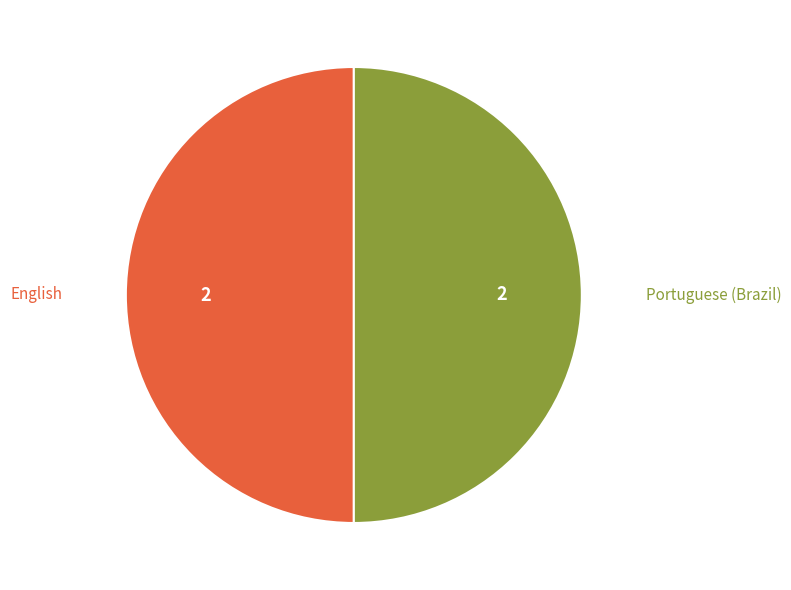

The English slice represents 50% of the pie. True or false?

True